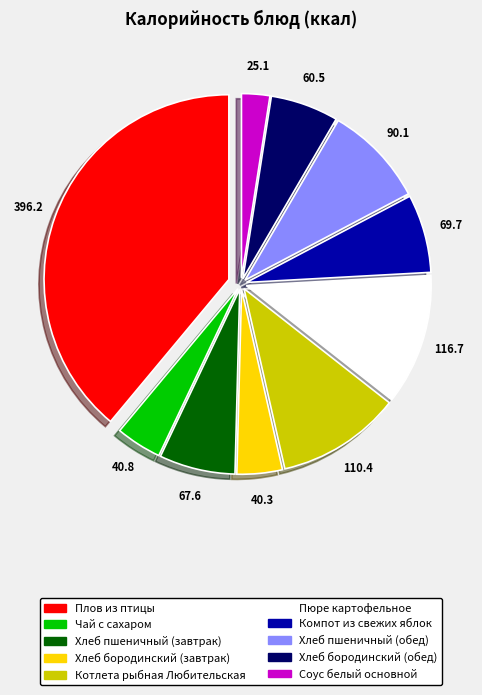

What is the ratio of the value at Чай с сахаром to the value at Котлета рыбная Любительская?

0.4